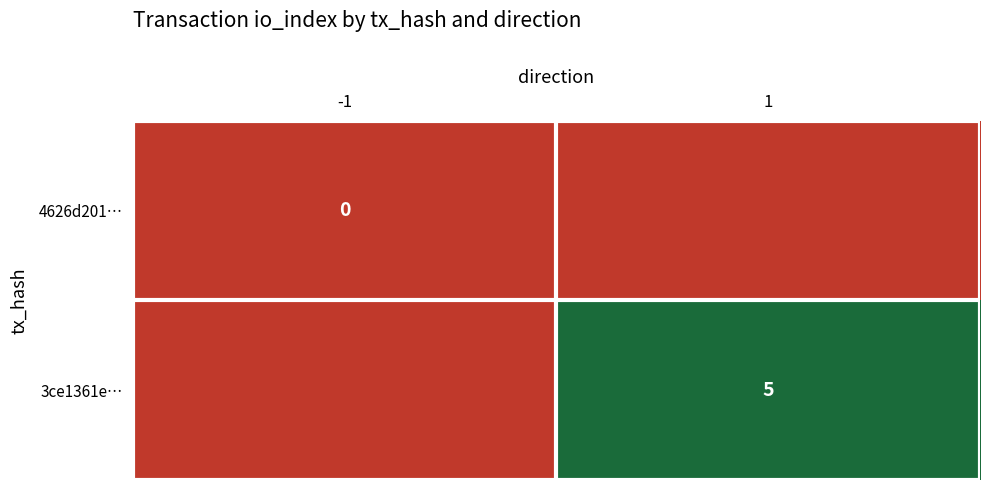

Rank the series by their average value, from highest to lowest.

3ce1361e…, 4626d201…